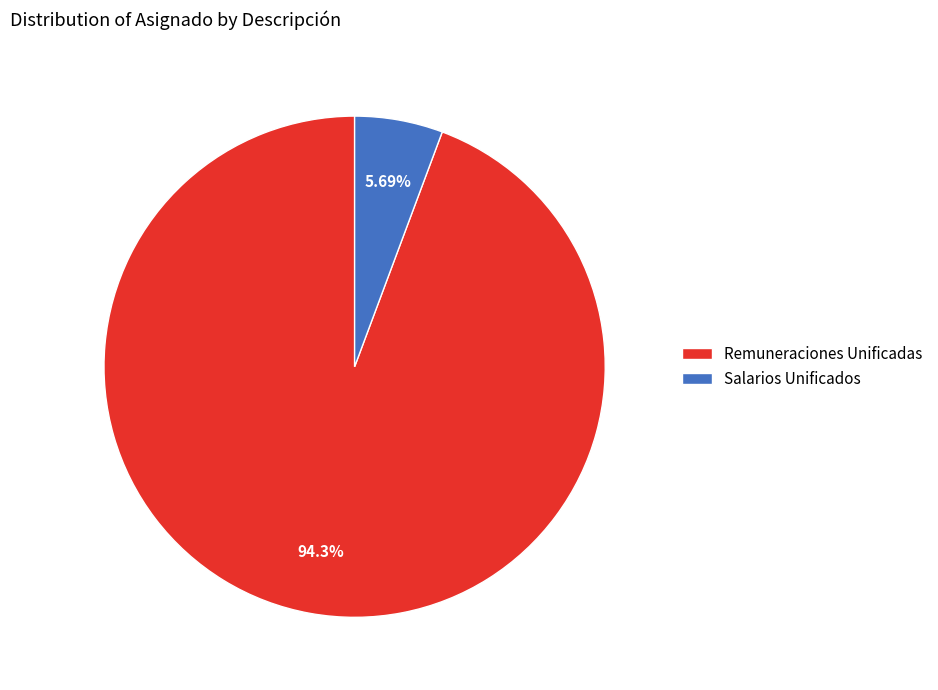

Is Remuneraciones Unificadas the majority of the pie?

Yes